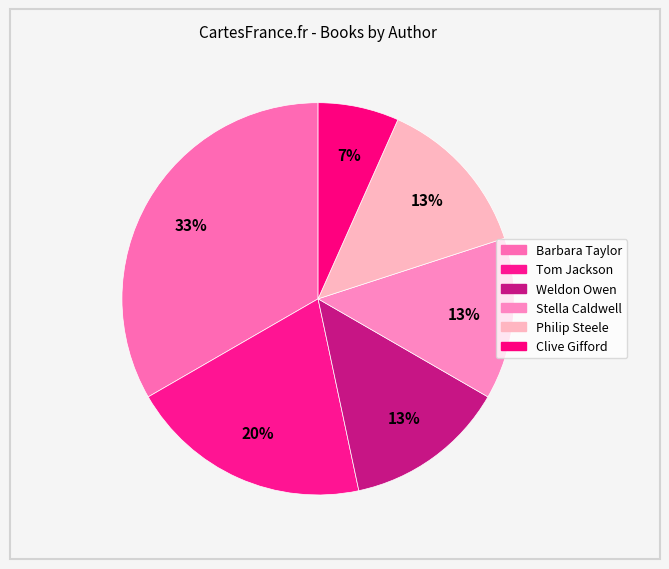

How many segments does this pie chart have?

6